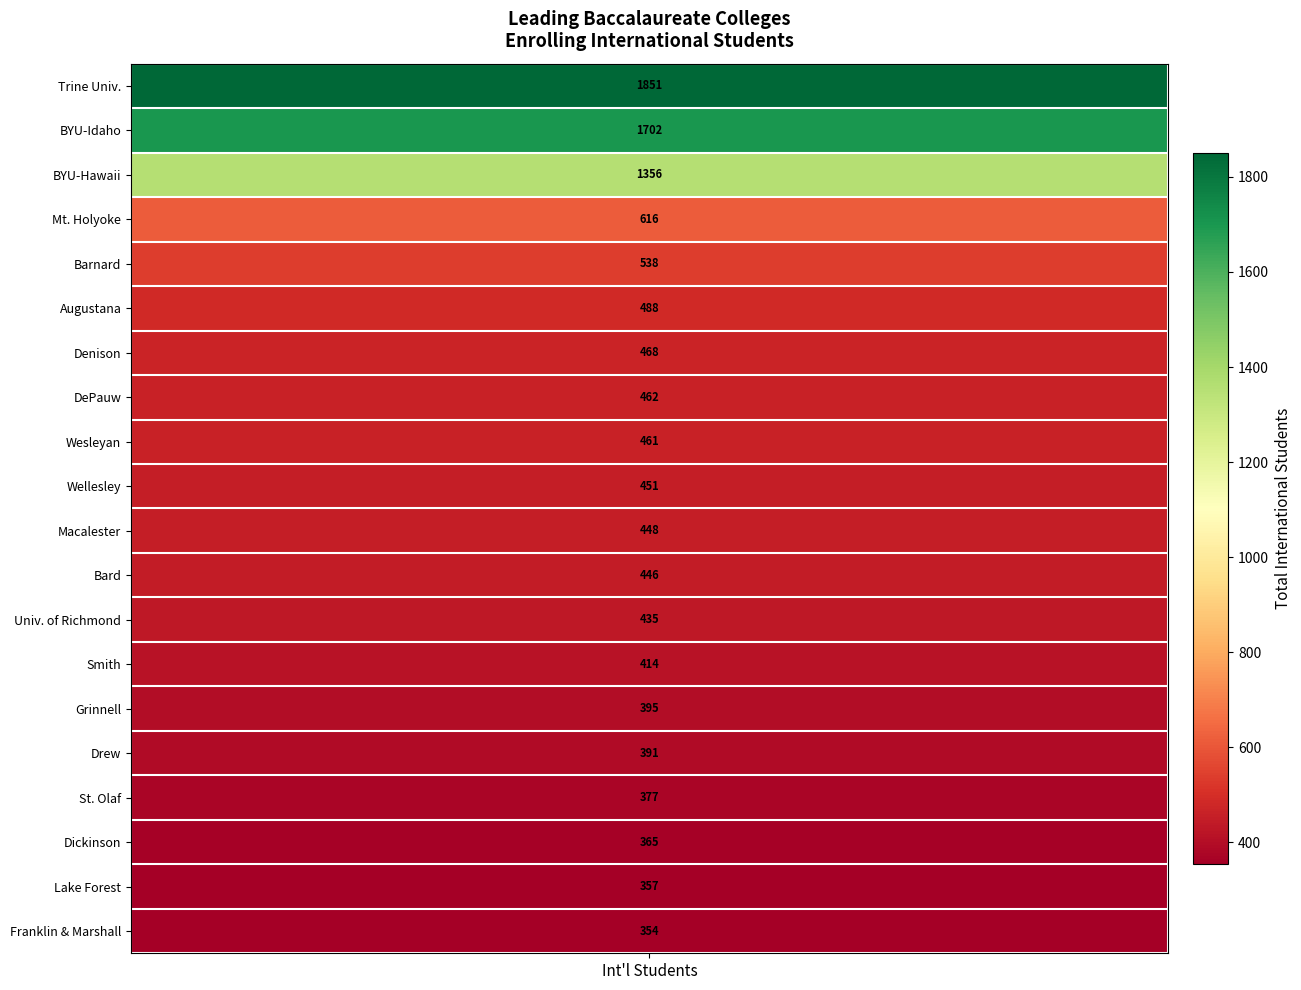

Which has a higher value, 12 or 6?

6